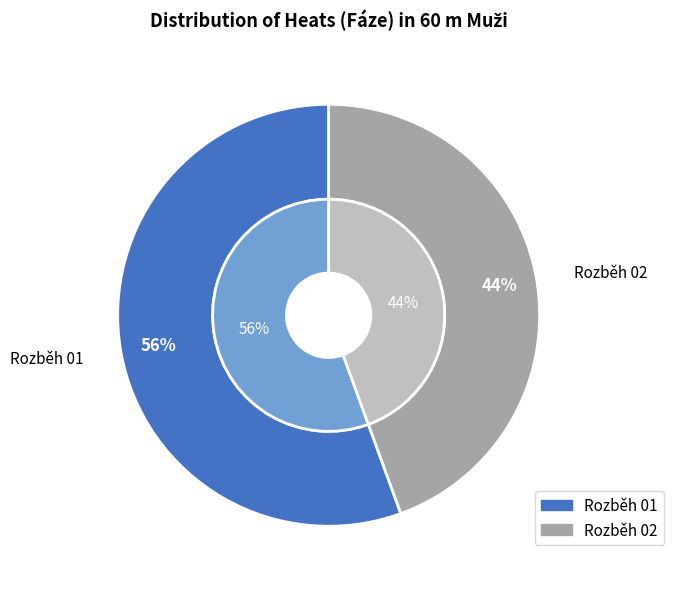

To the nearest percent, what is the average slice percentage?

50%